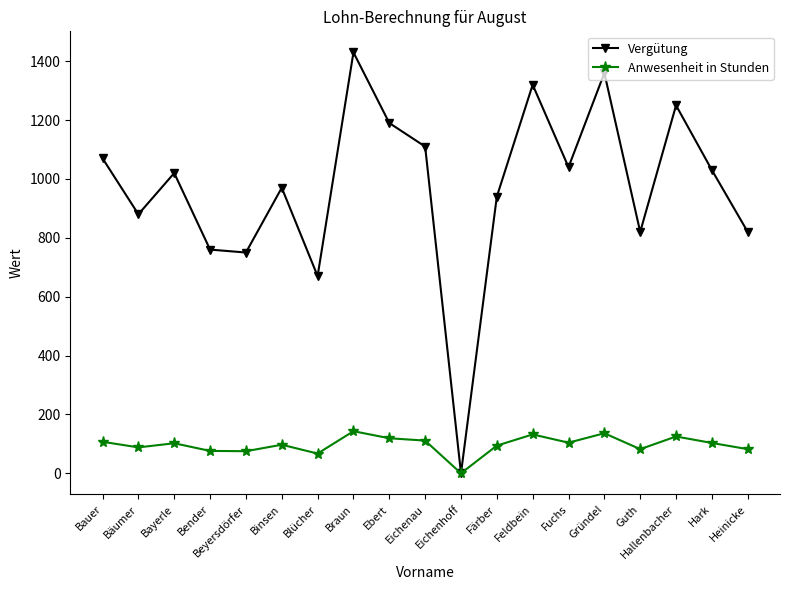

Which series has the largest range (max minus min)?

Vergütung